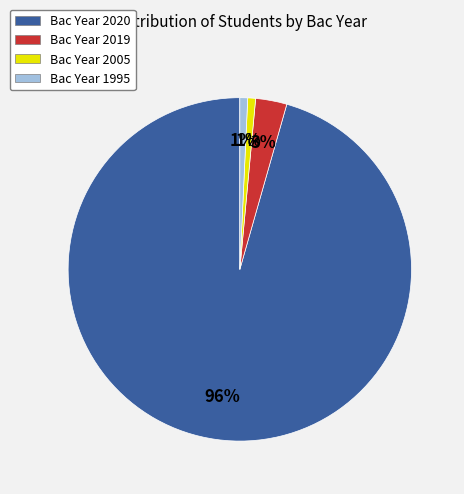

Which slice is the largest?

Bac Year 2020